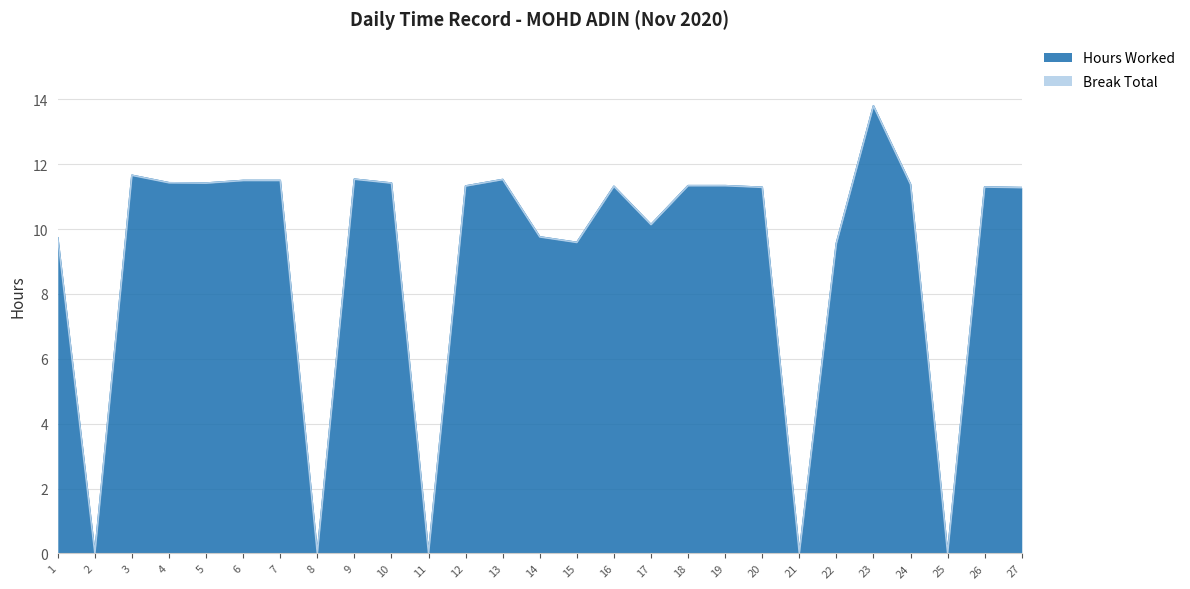

At which category does the chart reach its minimum across all series?

2